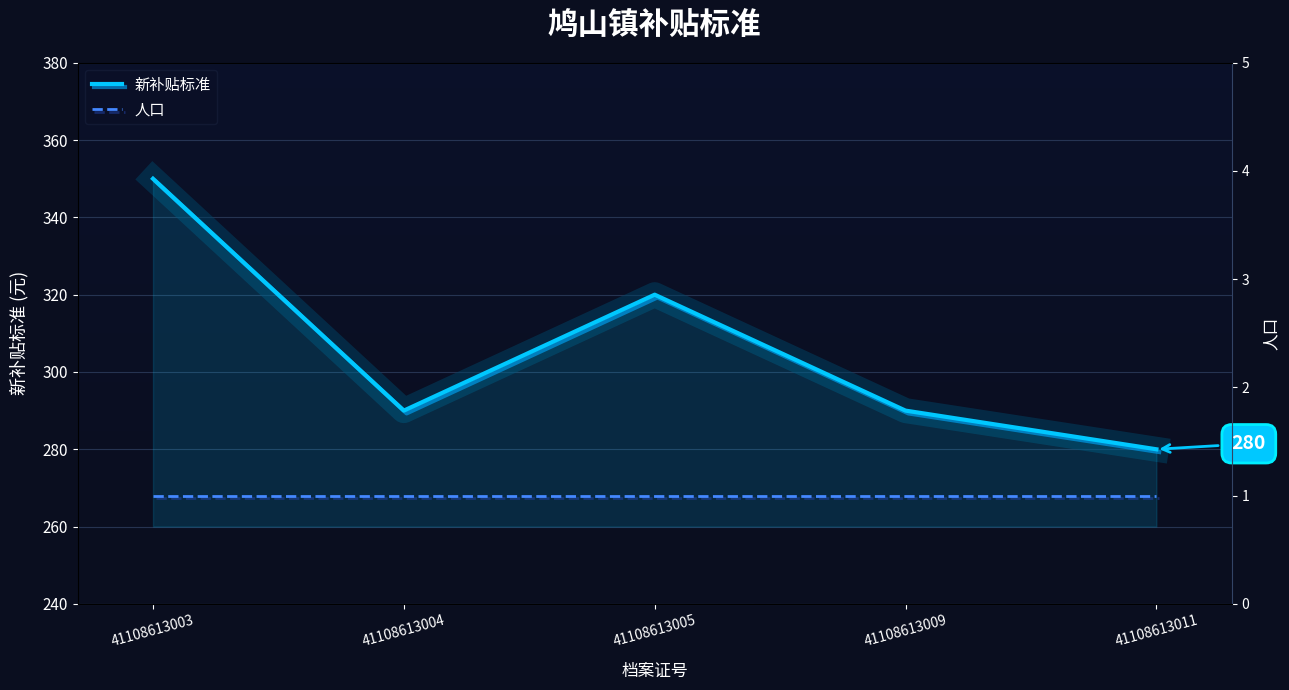

What is the highest value of the 人口 series?

1